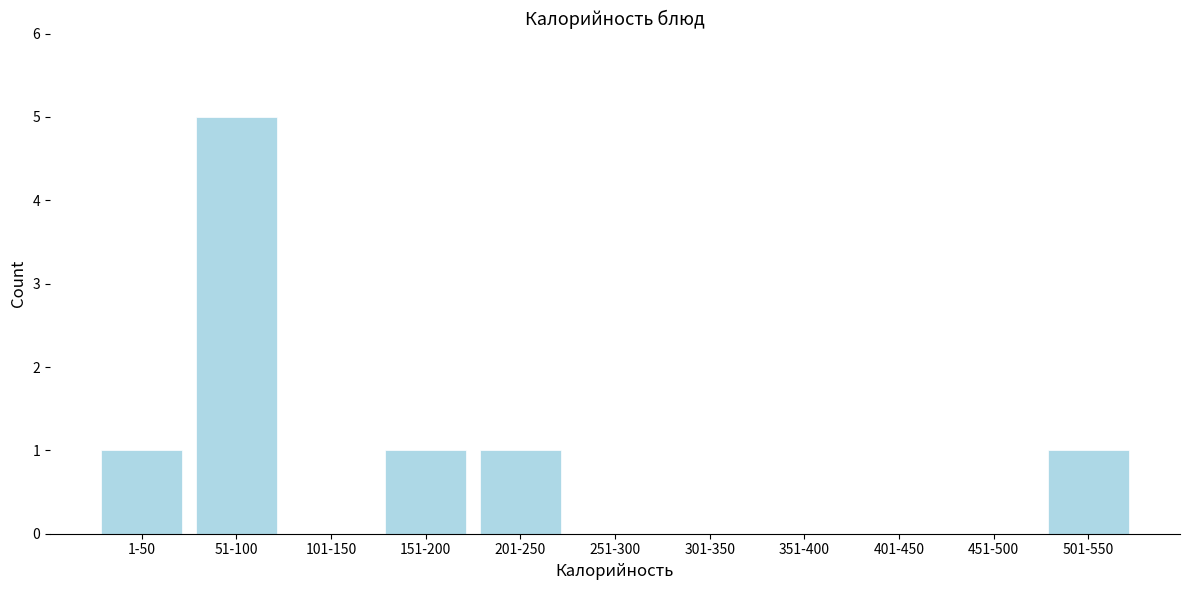

Reading left to right, extract all data points from this chart.

1-50=1	51-100=5	101-150=0	151-200=1	201-250=1	251-300=0	301-350=0	351-400=0	401-450=0	451-500=0	501-550=1